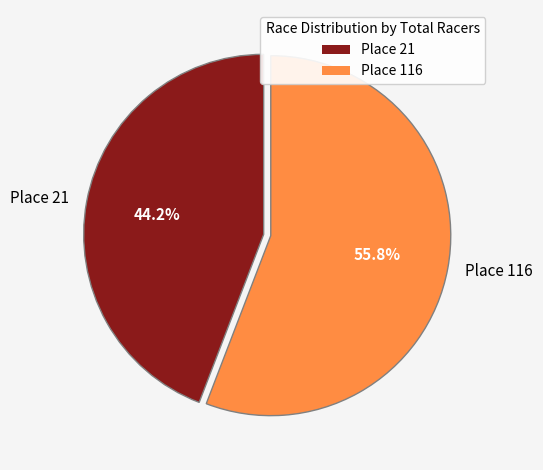

To the nearest percent, what is the difference between the Place 21 and Place 116 slice percentages?

12%